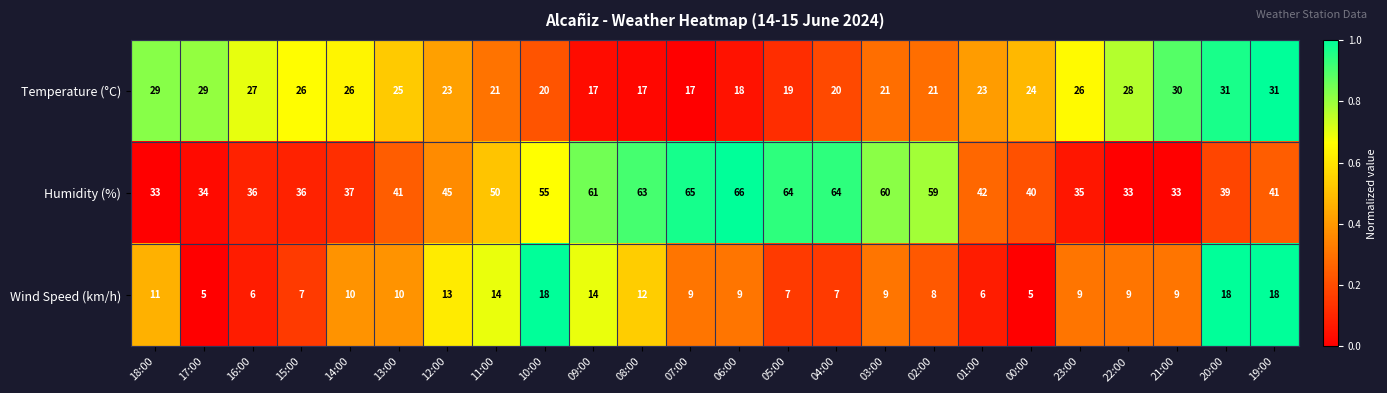

What is the difference between the maximum and second lowest values in the Temperature (°C) series?

14